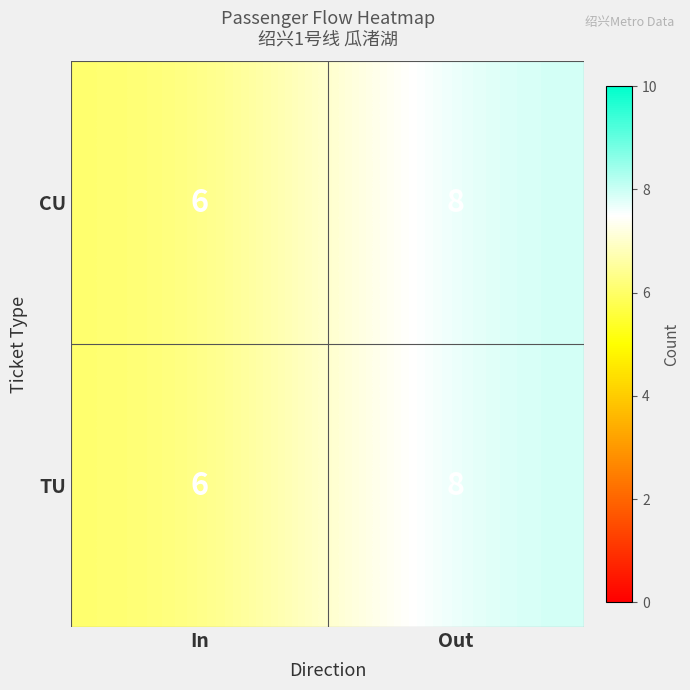

What is the total value across all series at In?

12